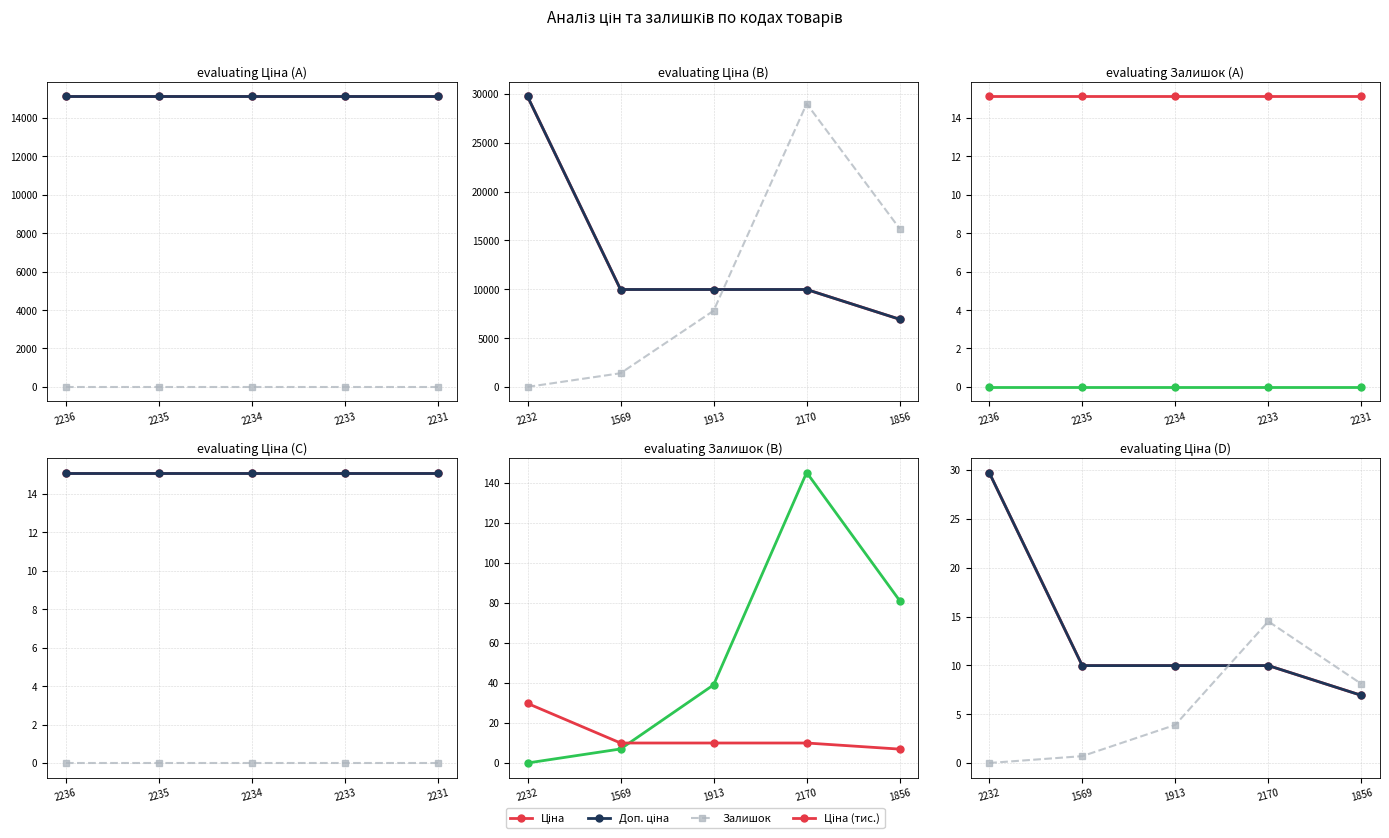

Is the value of Залишок at 2234 greater than the value of Доп. ціна at 2231?

No